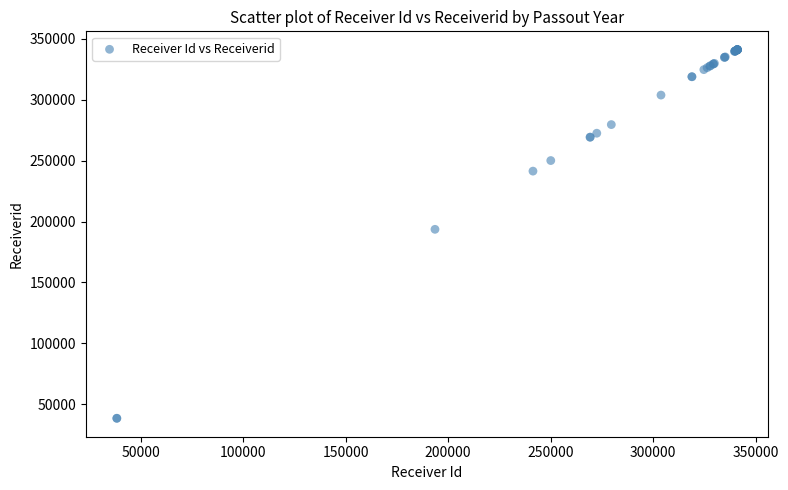

What Y value in the scatter plot is closest to 189725?

193594